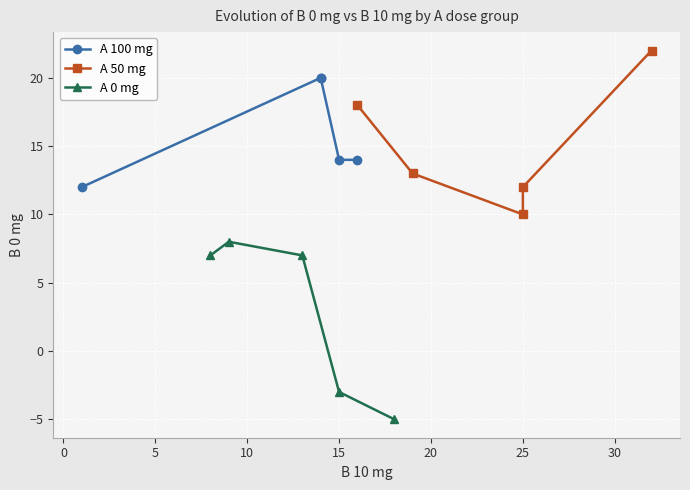

True or false: A 50 mg has a value of 7 at 10.

False